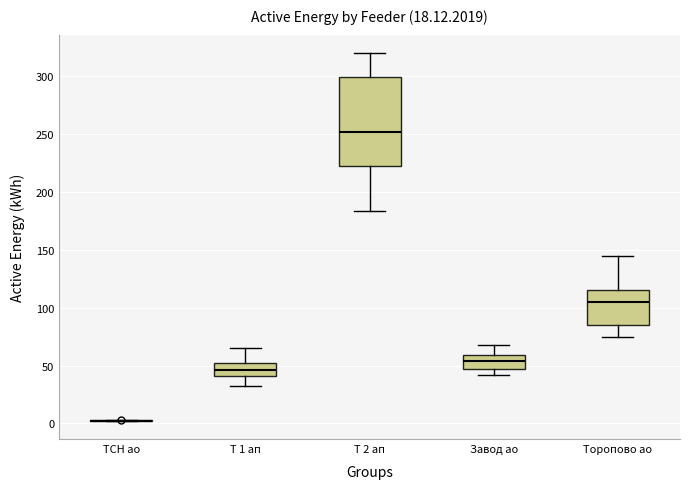

Reading left to right, transcribe this box plot: for each box, give where its median line is, the range the box spans, and where its two whiskers end, as read against the y-axis. The values are not printed on the chart, so give them approximately, as read against the axis.

ТСН ао: box collapsed to a line at 5, whiskers 0 to 5
Т 1 ап: median 45, box 40 to 50, whiskers 30 to 65
Т 2 ап: median 250, box 220 to 300, whiskers 185 to 320
Завод ао: median 55, box 45 to 60, whiskers 40 to 65
Торопово ао: median 105, box 85 to 115, whiskers 75 to 145